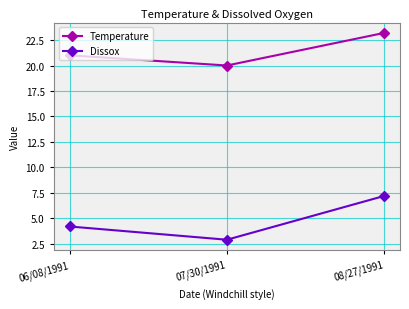

What are all the series names shown in the legend?

Temperature, Dissox